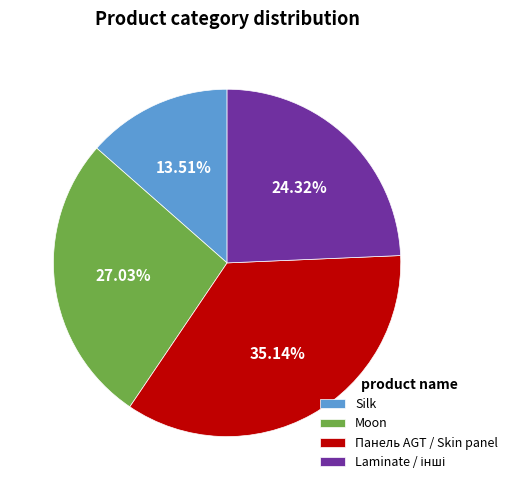

What is the largest slice in the pie chart?

Панель AGT / Skin panel